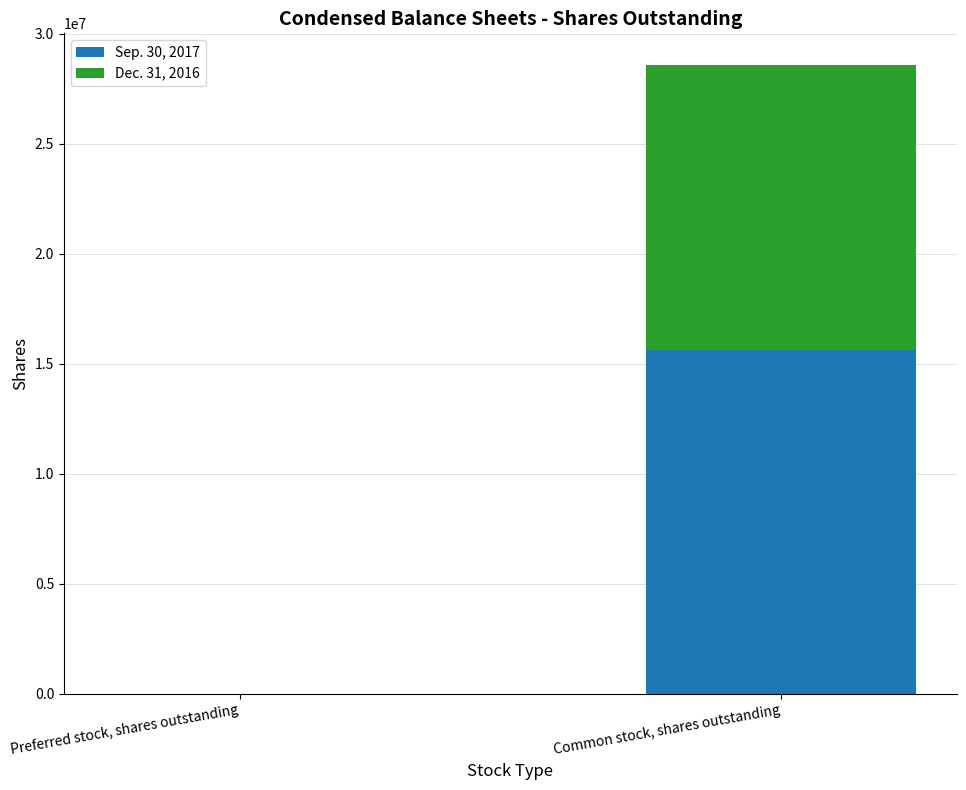

Count the number of categories in the chart.

2